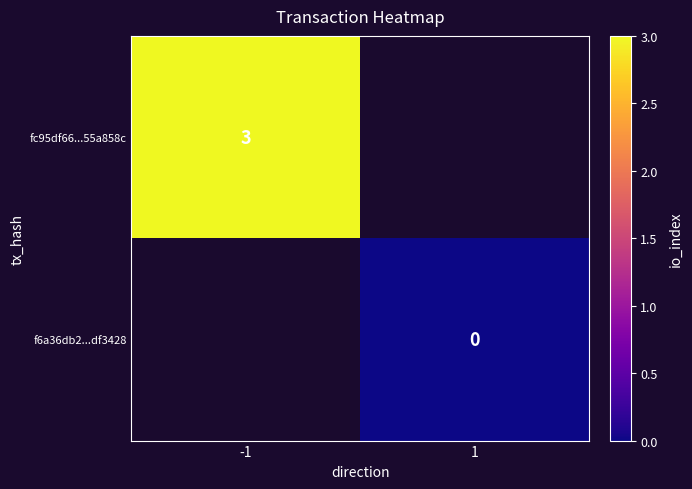

Between 1 and -1, which is larger?

-1